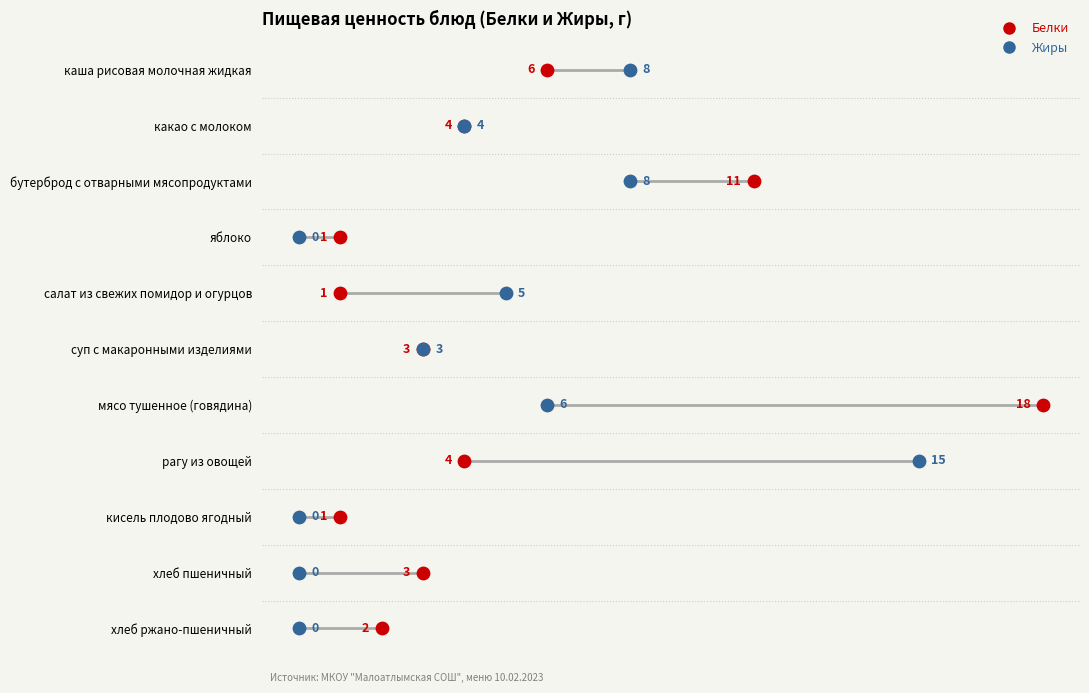

Which series has the largest Y range (max minus min)?

Белки